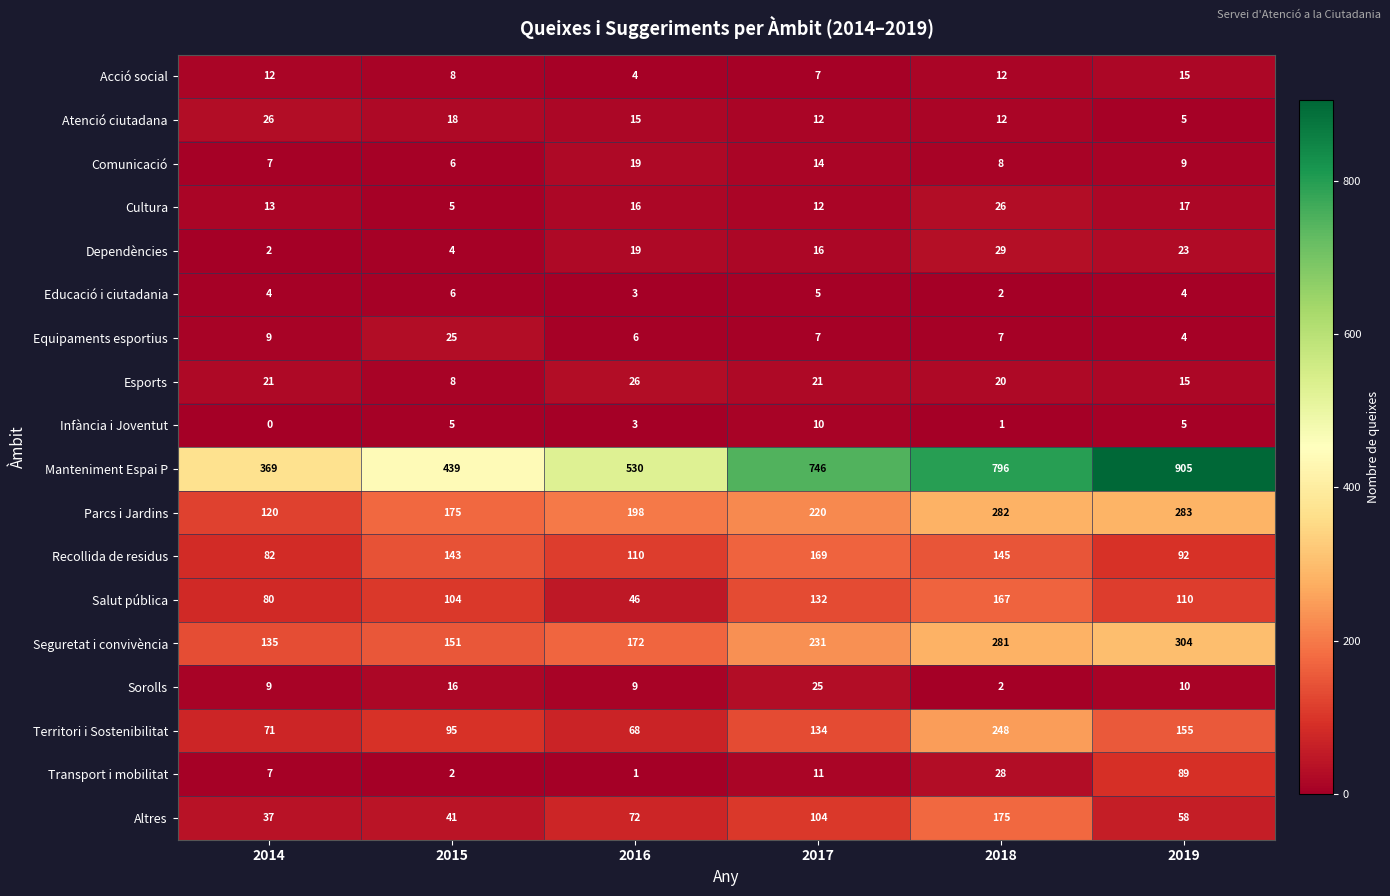

What is the sum of all Equipaments esportius values?

58